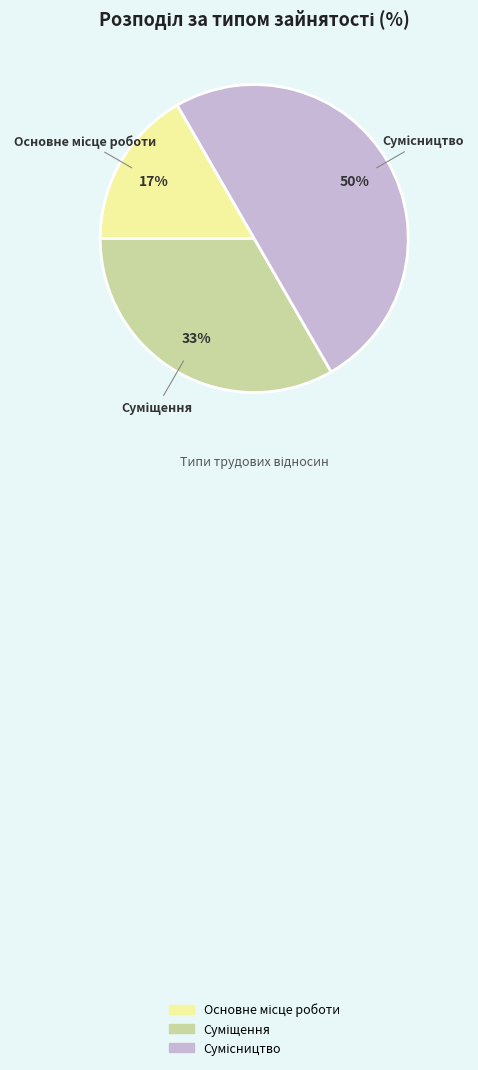

To the nearest percent, what is the average slice percentage?

33%